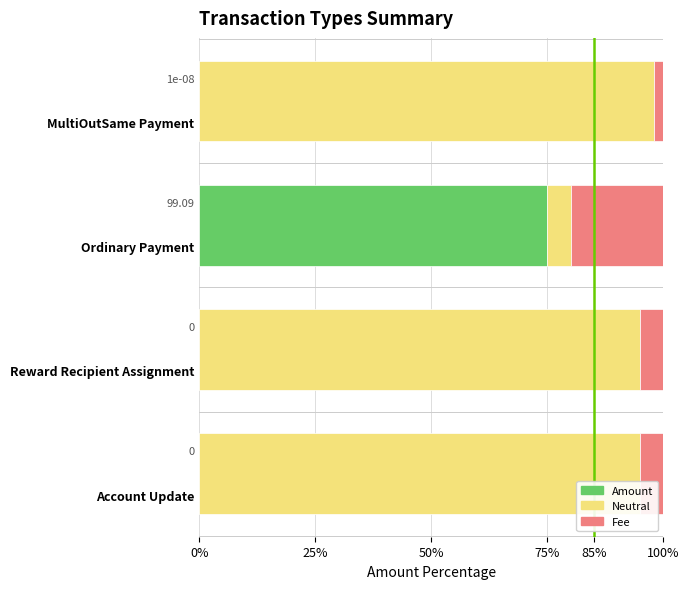

At how many categories does at least one series exceed 51?

4